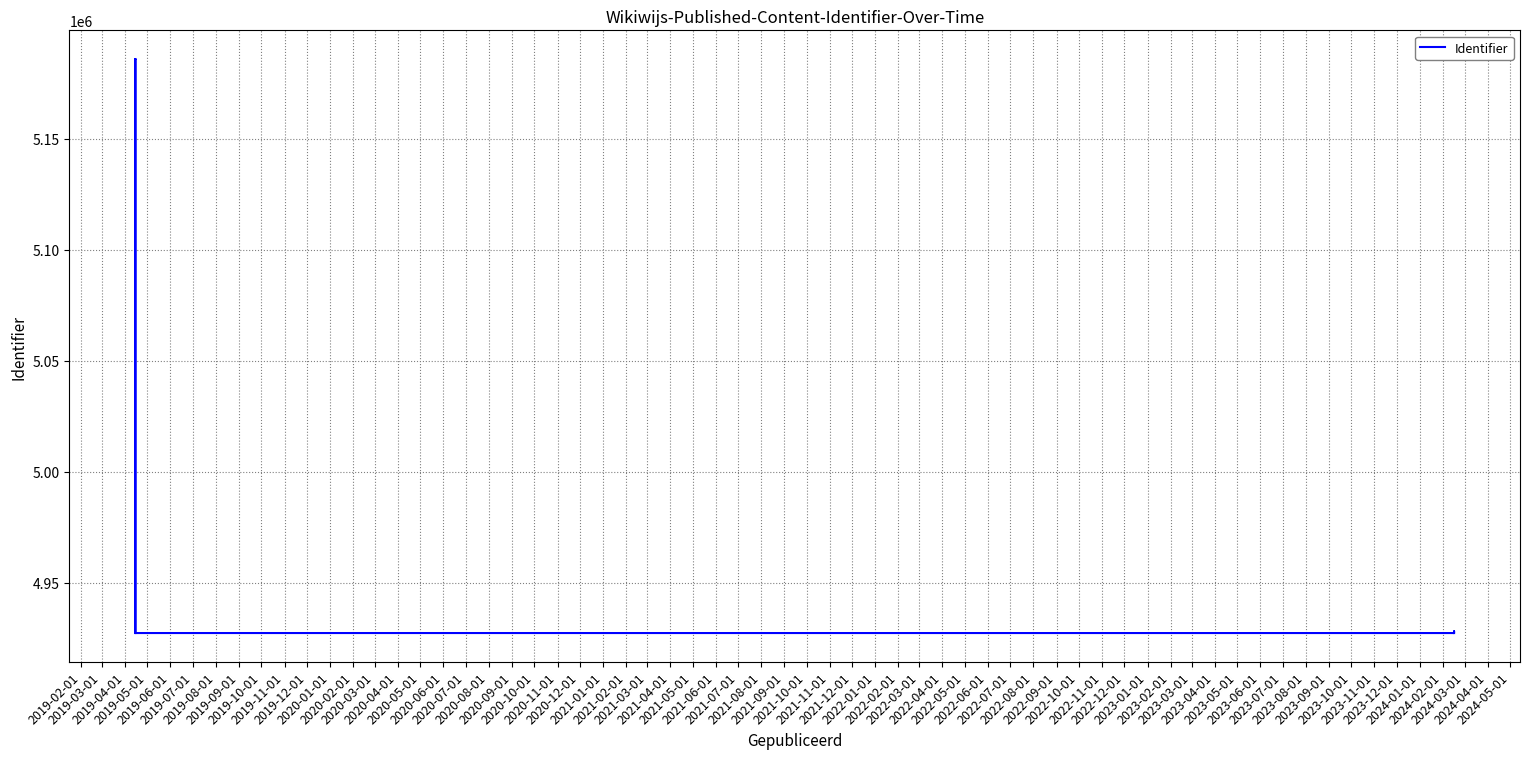

True or false: the data shows 4927430 at 2019-08-01.

True